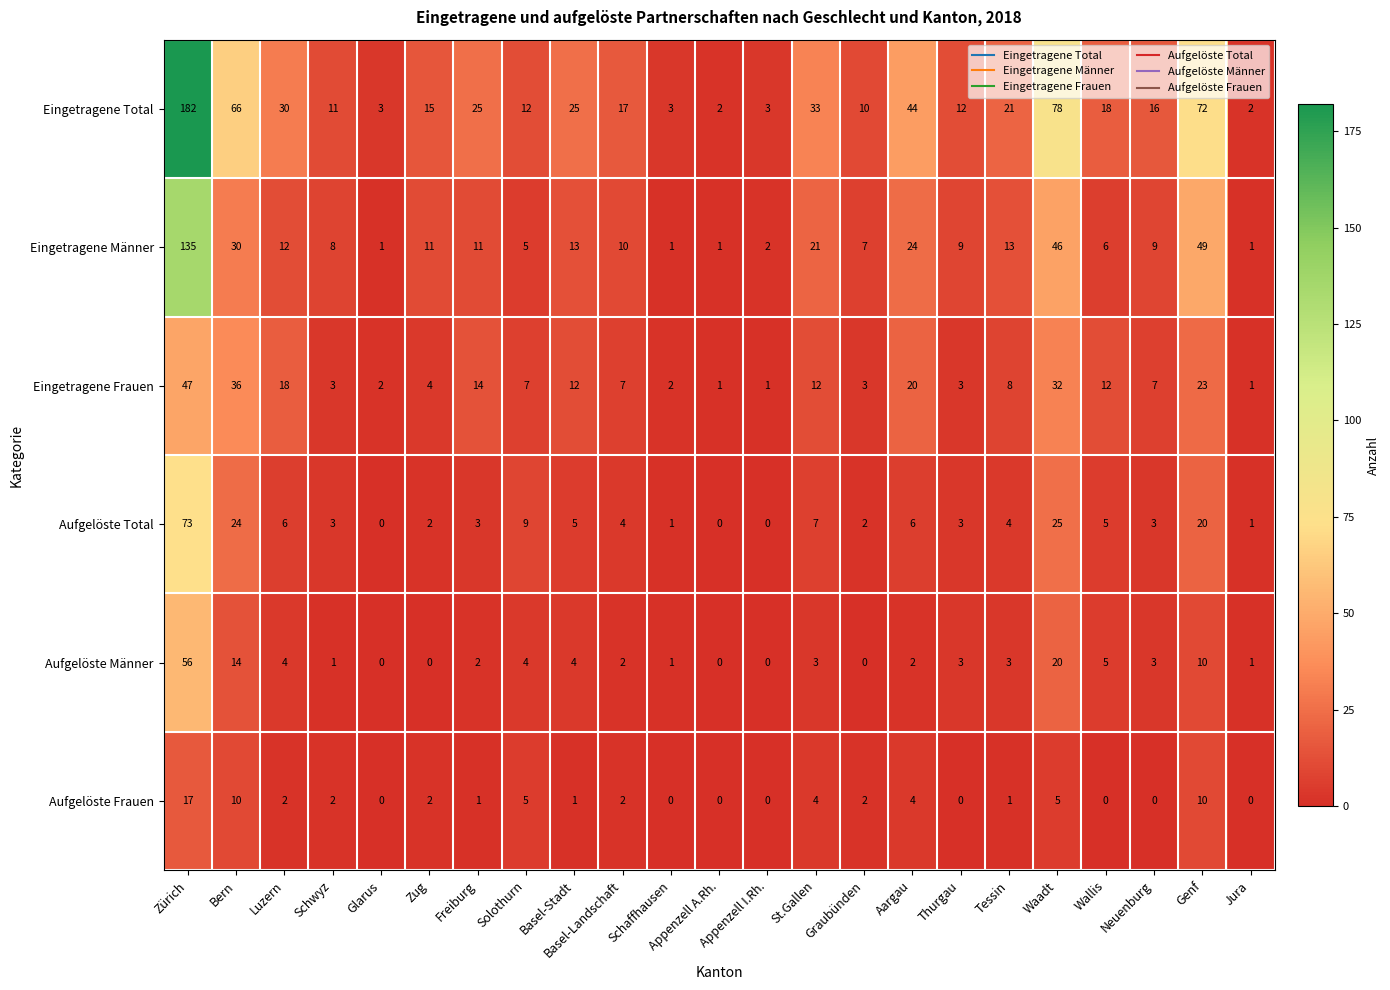

How many series are shown in this chart?

6